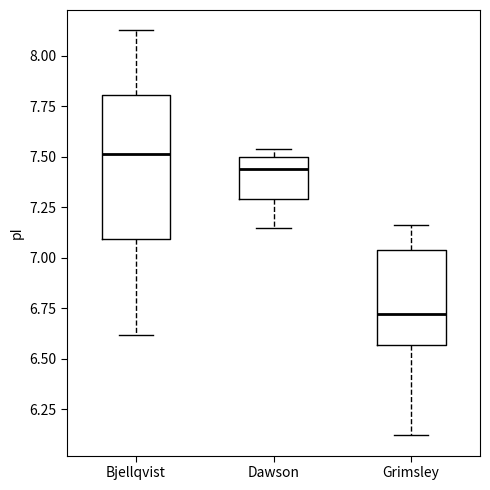

Reading left to right, transcribe this box plot: for each box, give where its median line is, the range the box spans, and where its two whiskers end, as read against the y-axis. The values are not printed on the chart, so give them approximately, as read against the axis.

Bjellqvist: median 7.50, box 7.10 to 7.80, whiskers 6.60 to 8.15
Dawson: median 7.45, box 7.30 to 7.50, whiskers 7.15 to 7.55
Grimsley: median 6.70, box 6.55 to 7.05, whiskers 6.10 to 7.15